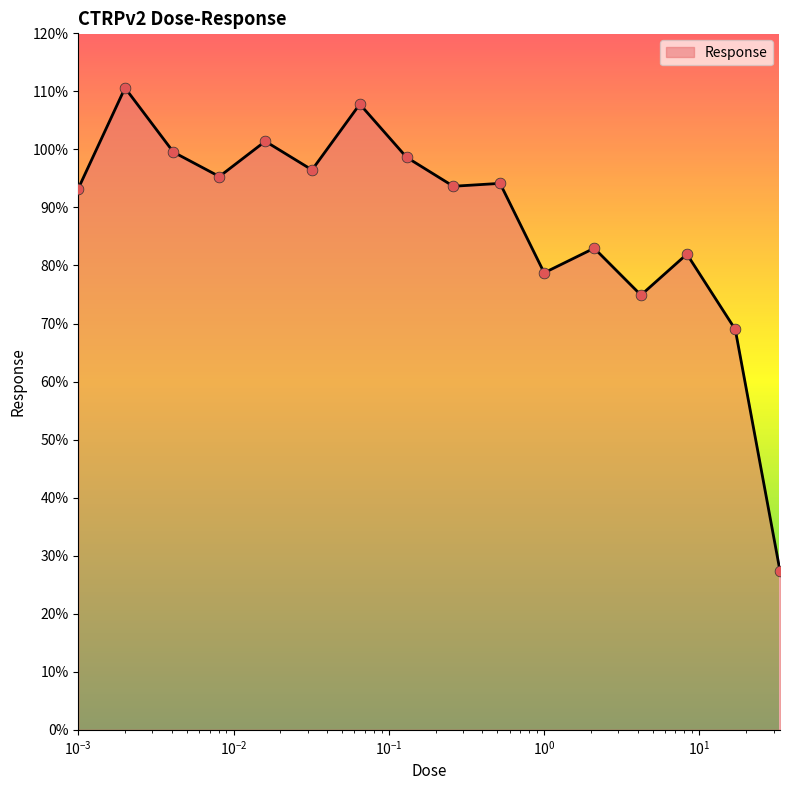

What is the difference between the maximum and minimum values?

83.2